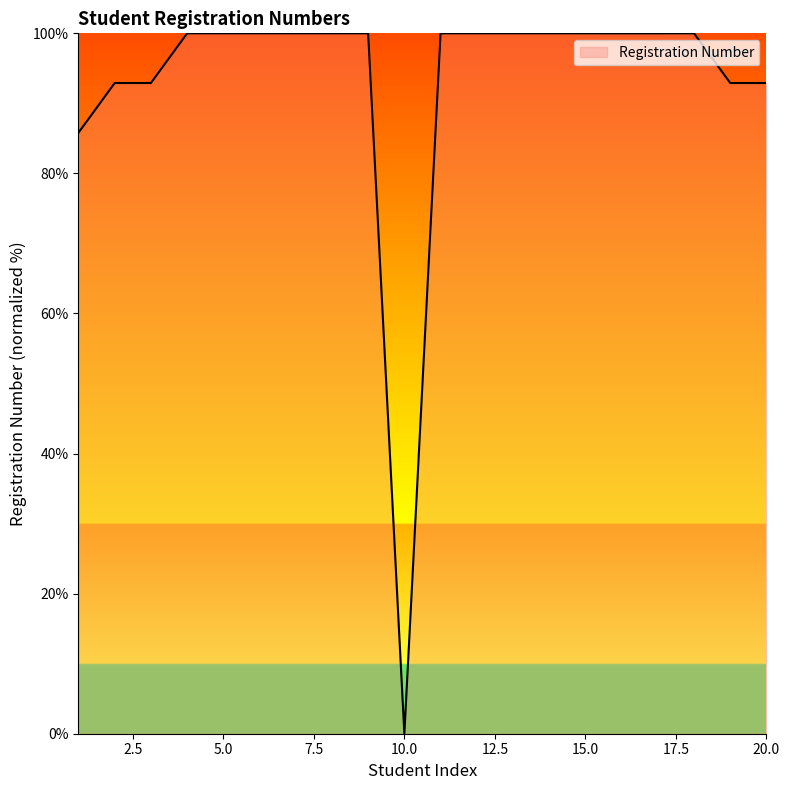

What is the greatest value displayed?

100.0